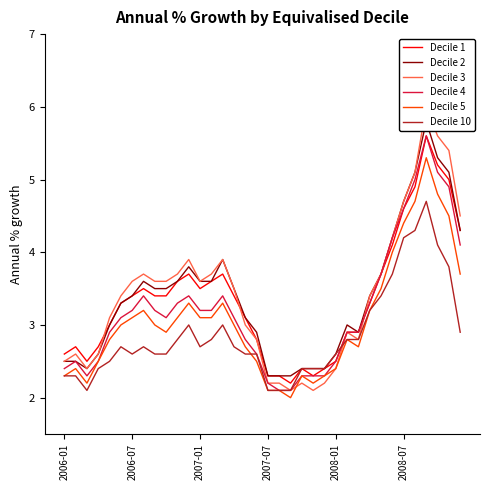

The value of Decile 1 at 2007-07 is 0.7. True or false?

False